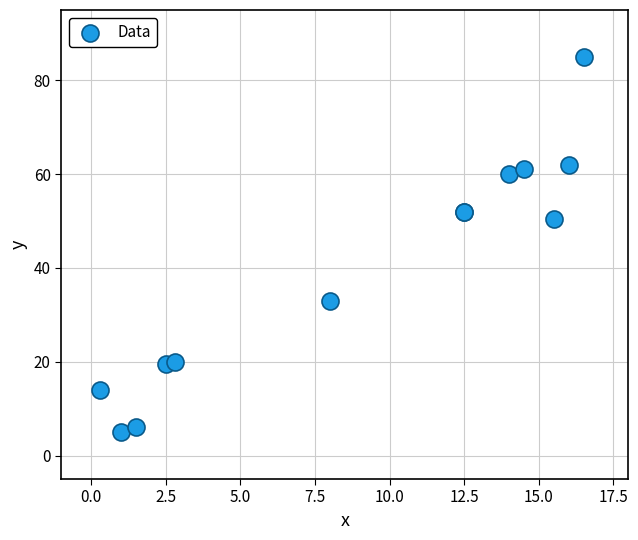

What Y value in the scatter plot is closest to 45?

50.5